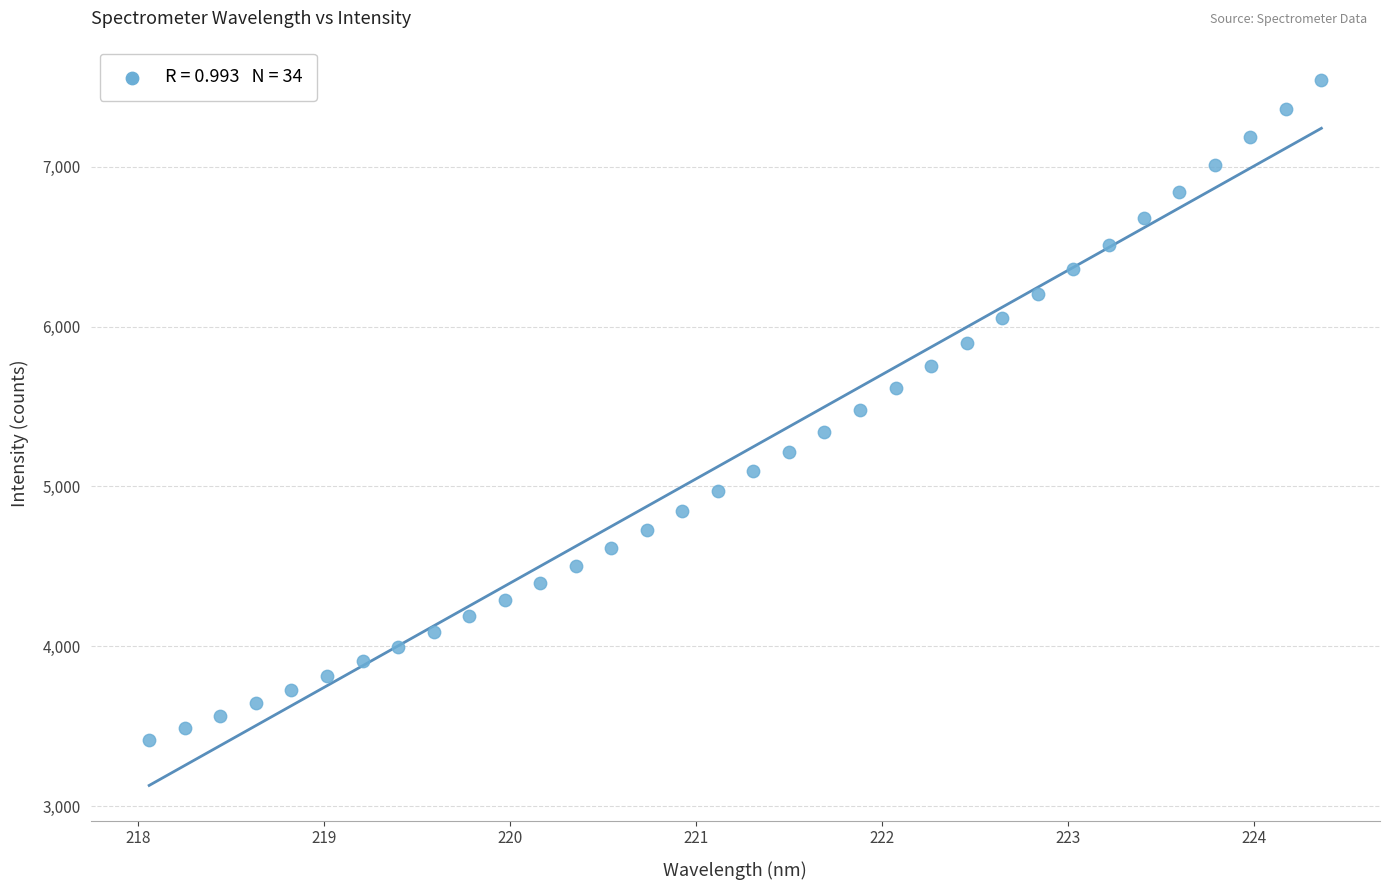

What is the range of Y values (max minus min)?

4124.4